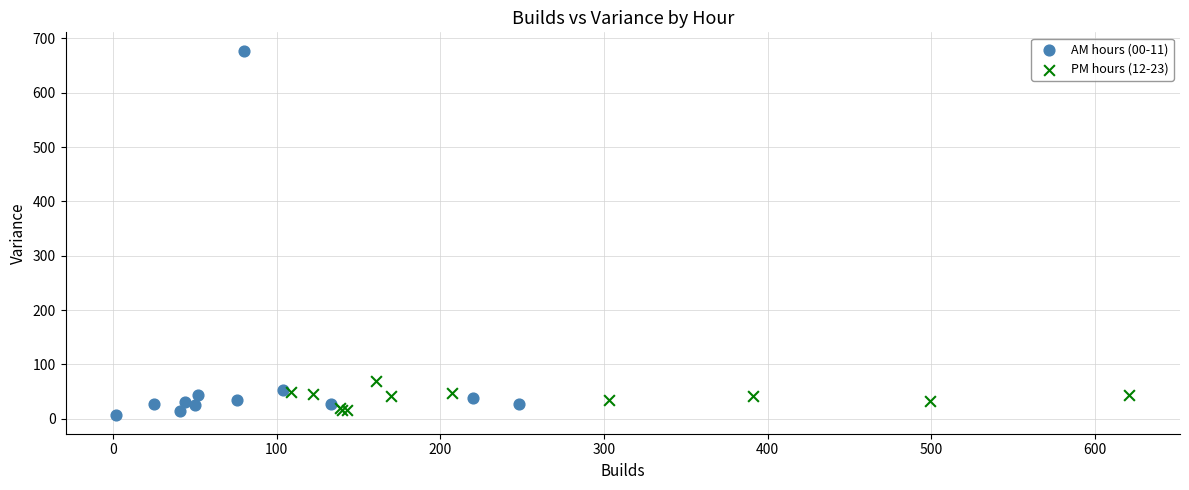

Which series contains the highest Y value?

AM hours (00-11)